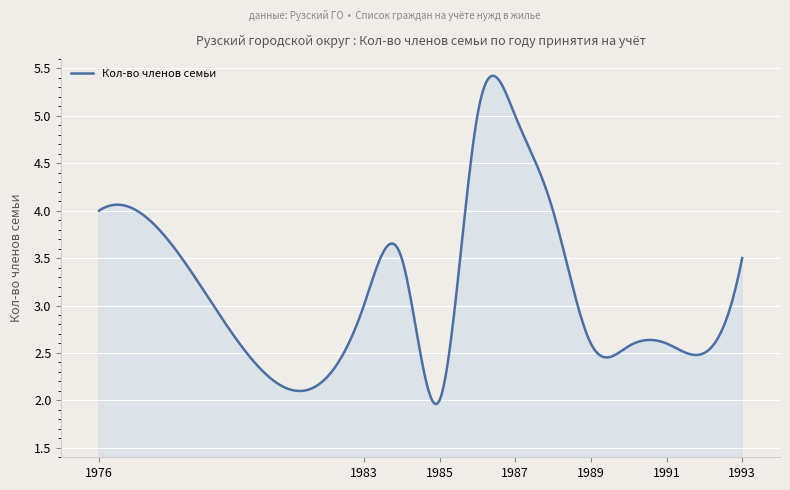

What is the difference between the maximum and minimum values?

3.5